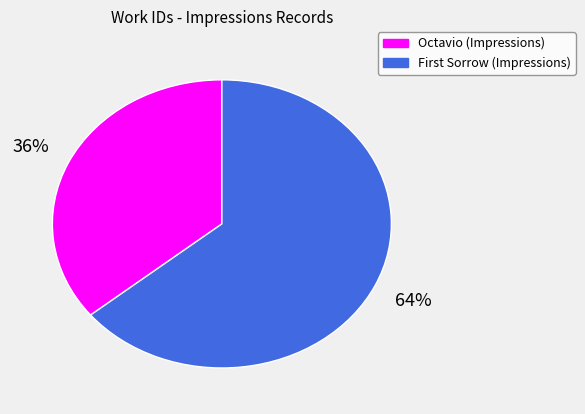

How many segments does this pie chart have?

2